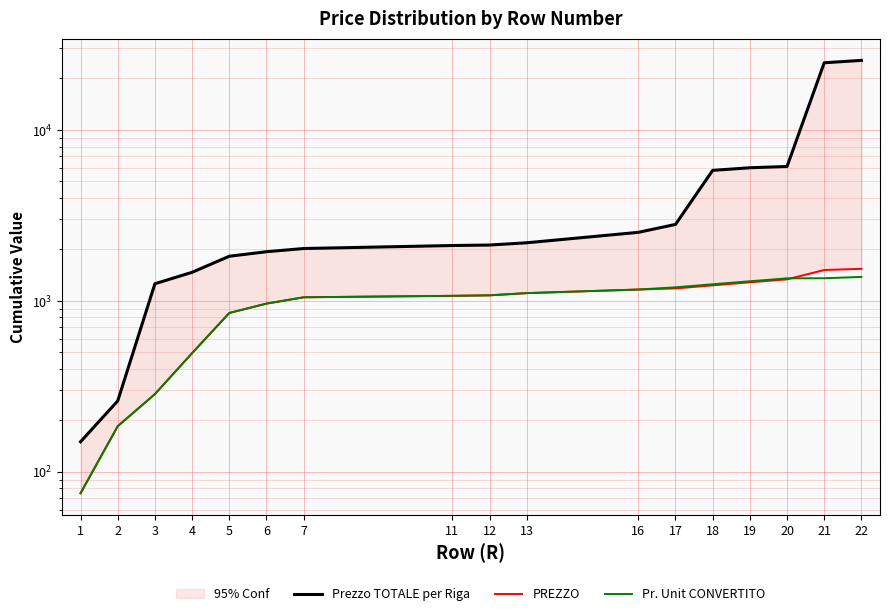

True or false: PREZZO has a value of 2379.0 at 21.

False